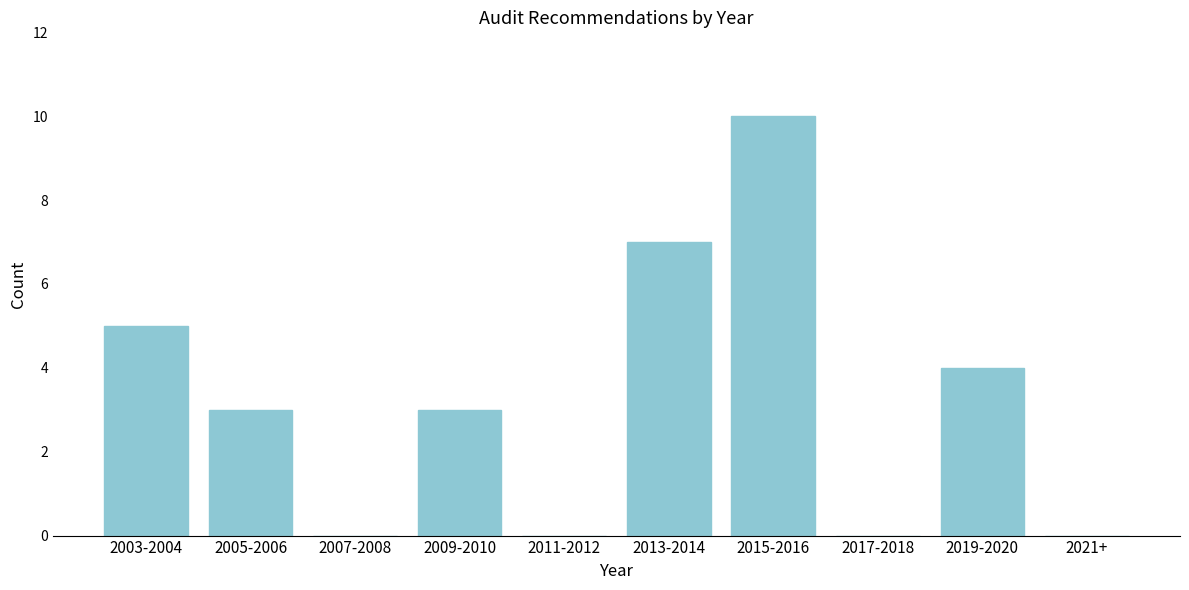

Reading right to left, extract all data points from this chart.

2021+=0	2019-2020=4	2017-2018=0	2015-2016=10	2013-2014=7	2011-2012=0	2009-2010=3	2007-2008=0	2005-2006=3	2003-2004=5